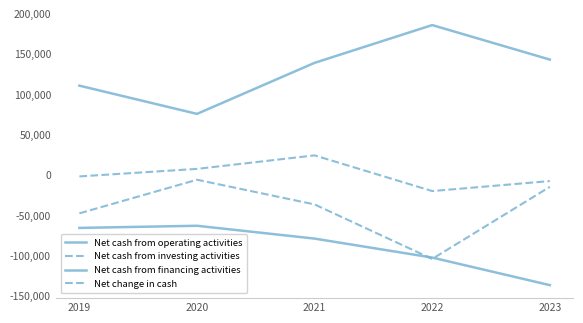

What is the smallest value displayed?

-136232